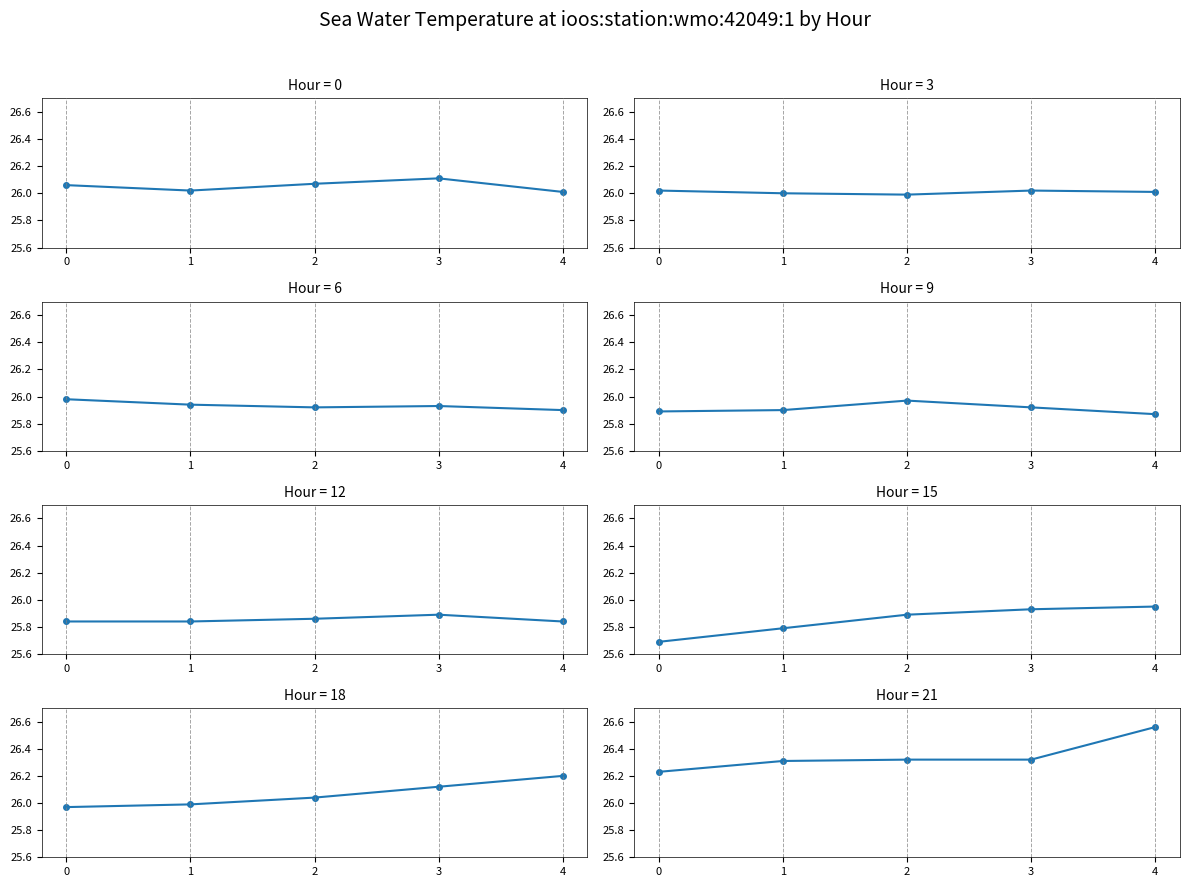

Rank the categories by value from highest to lowest.

4, 2, 3, 1, 0